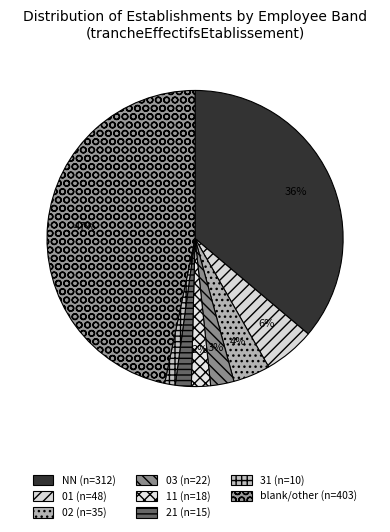

Count the number of slices in the pie.

8